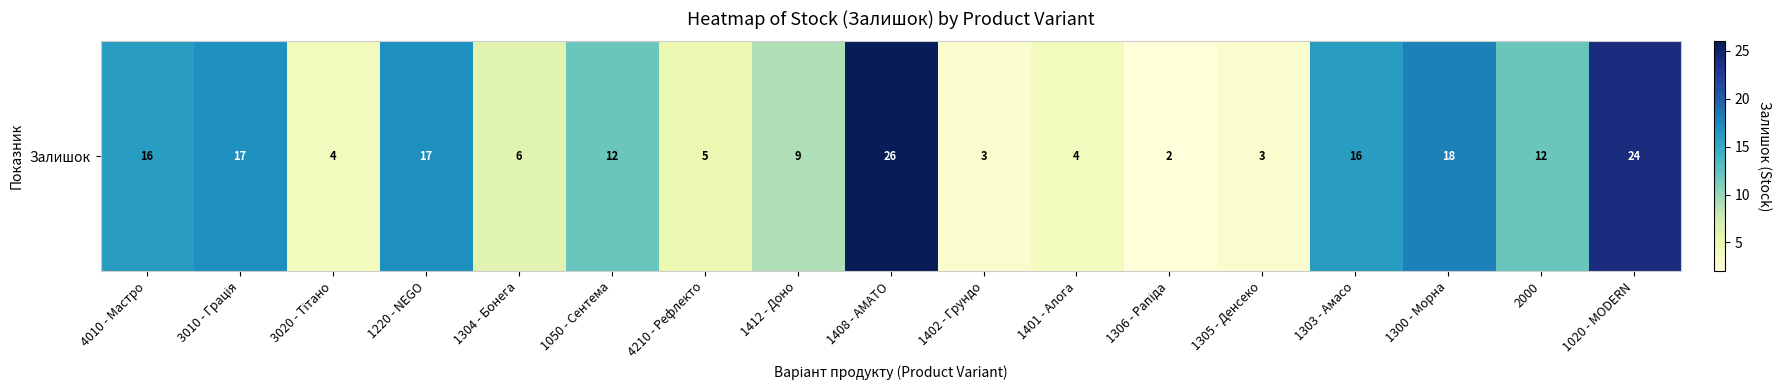

Count the number of values greater than 12.

7